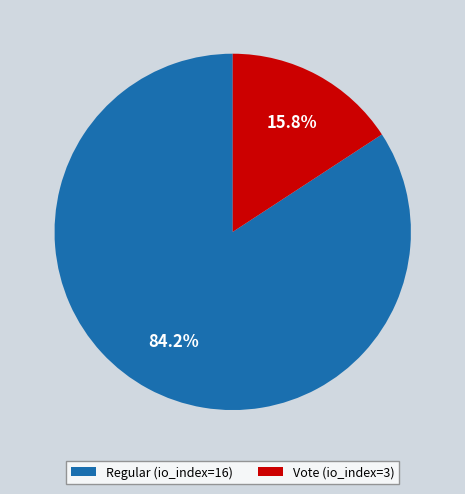

To the nearest percent, what portion does Vote (io_index=3) represent?

16%